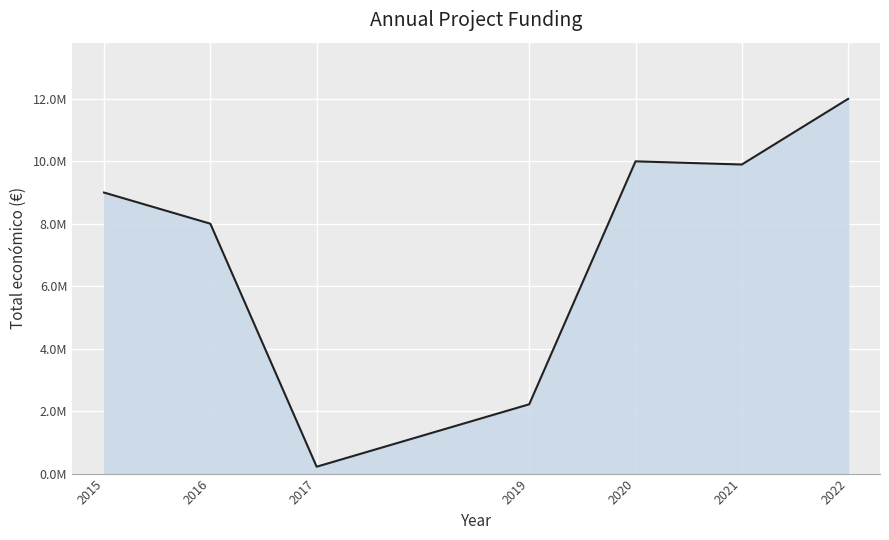

What is the value of the 3rd point from the left?

220121